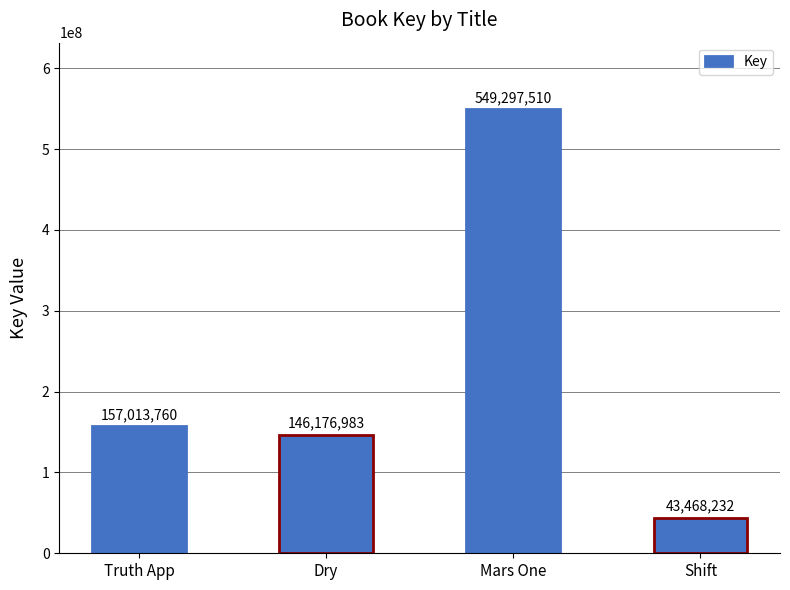

What is the greatest value displayed?

549297510